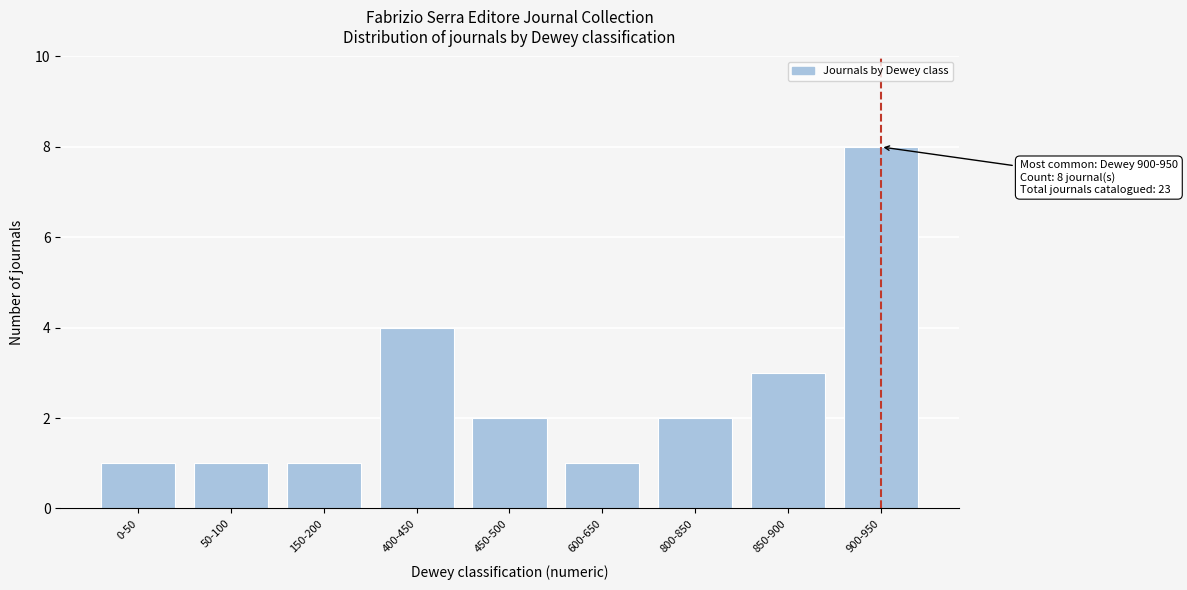

Reading right to left, extract all data points from this chart.

900-950=8	850-900=3	800-850=2	600-650=1	450-500=2	400-450=4	150-200=1	50-100=1	0-50=1